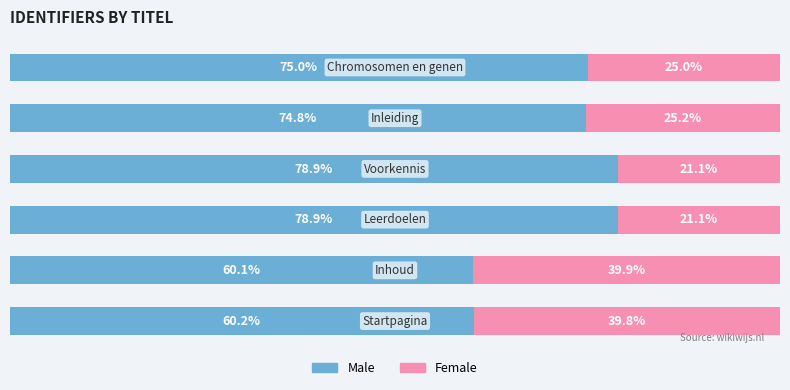

Reading left to right, list all the values displayed in this chart.

Male: 60.2	60.1	78.9	78.9	74.8	75.0
Female: 39.8	39.9	21.1	21.1	25.2	25.0